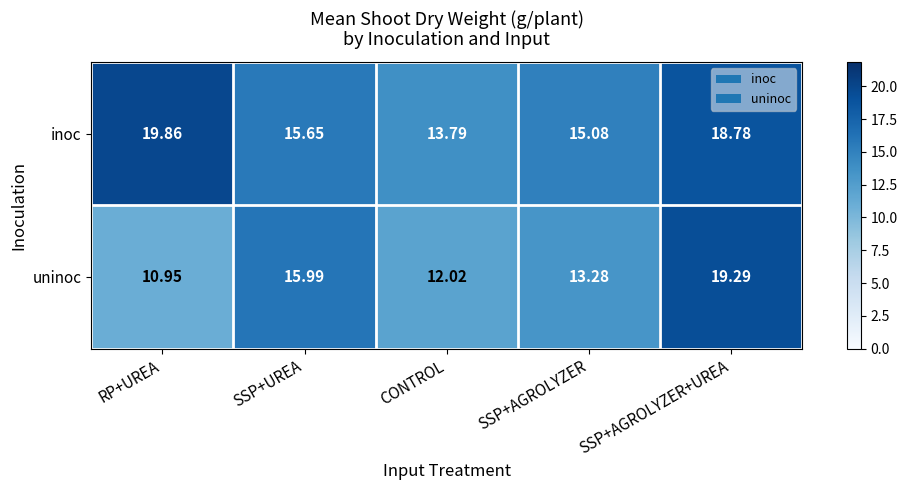

Which label corresponds to the largest value in the chart?

RP+UREA